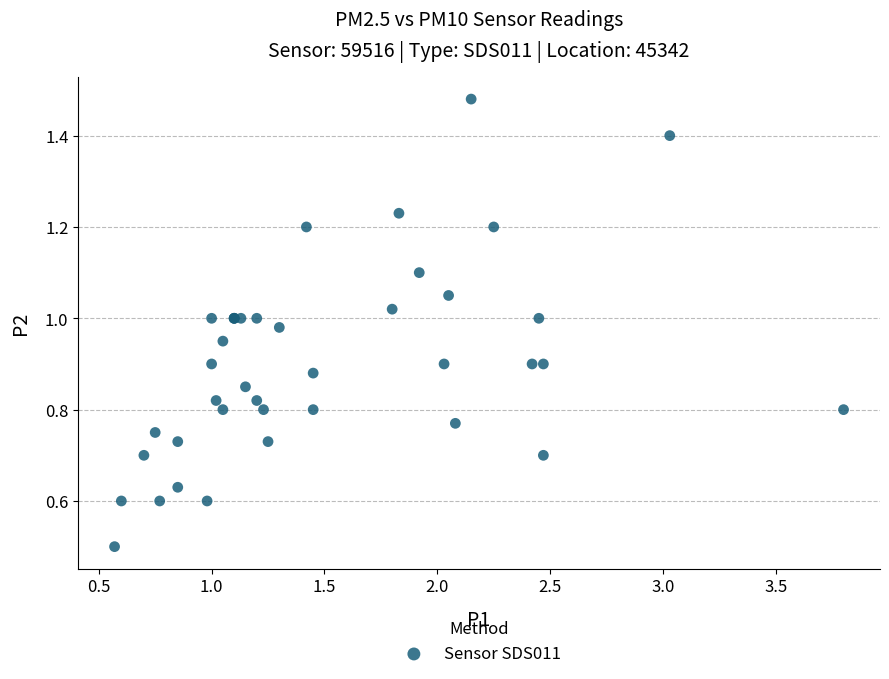

What Y value in the scatter plot is closest to 0?

0.5